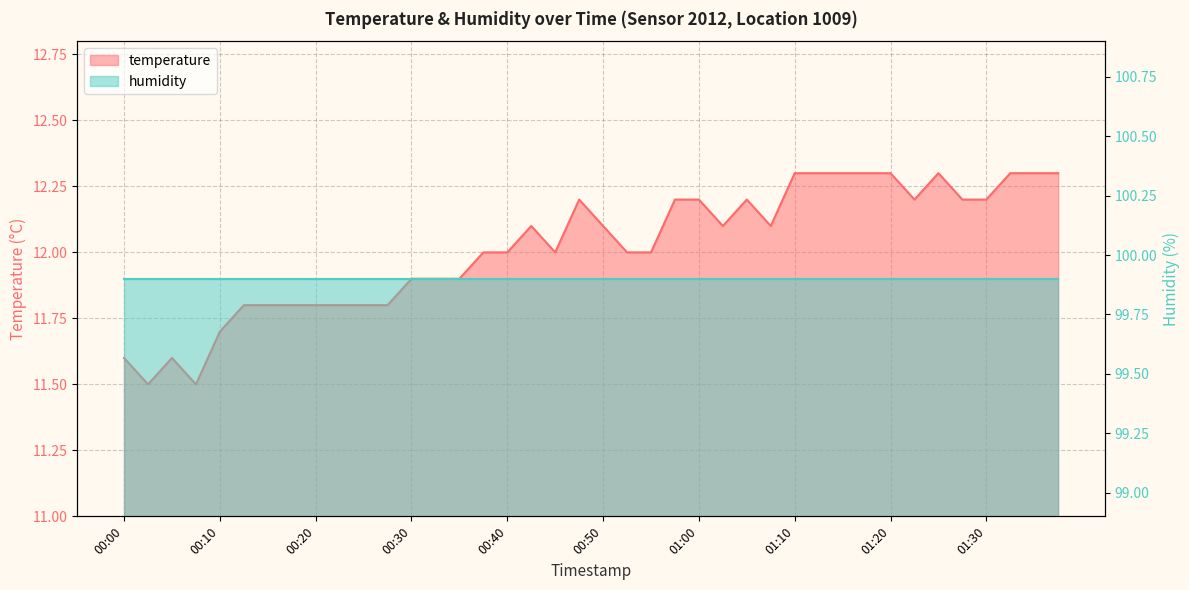

Between 00:08 and 00:05, which is larger?

00:05